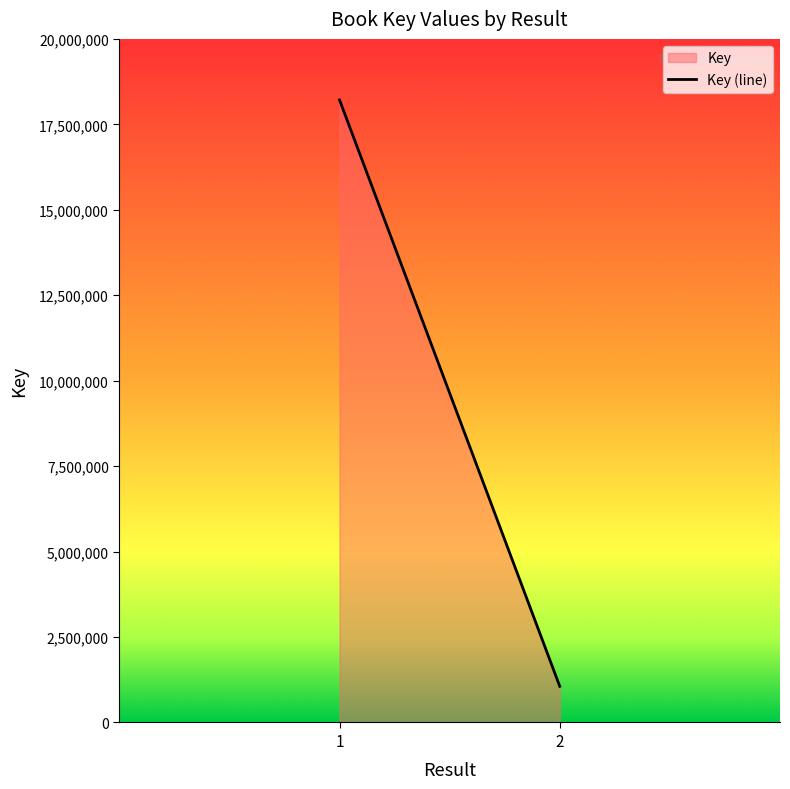

Reading left to right, extract all data points from this chart.

18215316	1058075